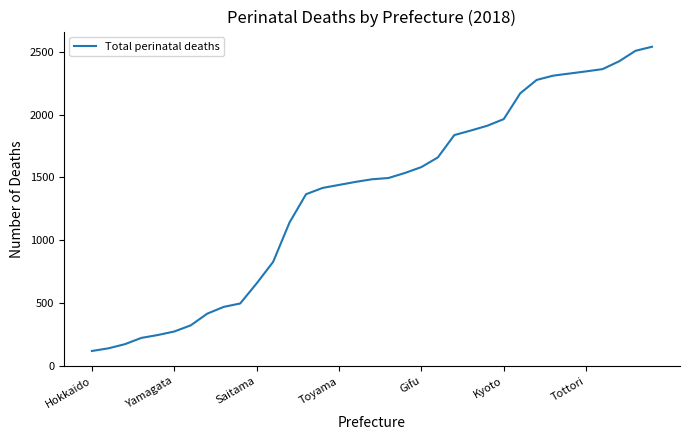

What is the greatest value displayed?

2540